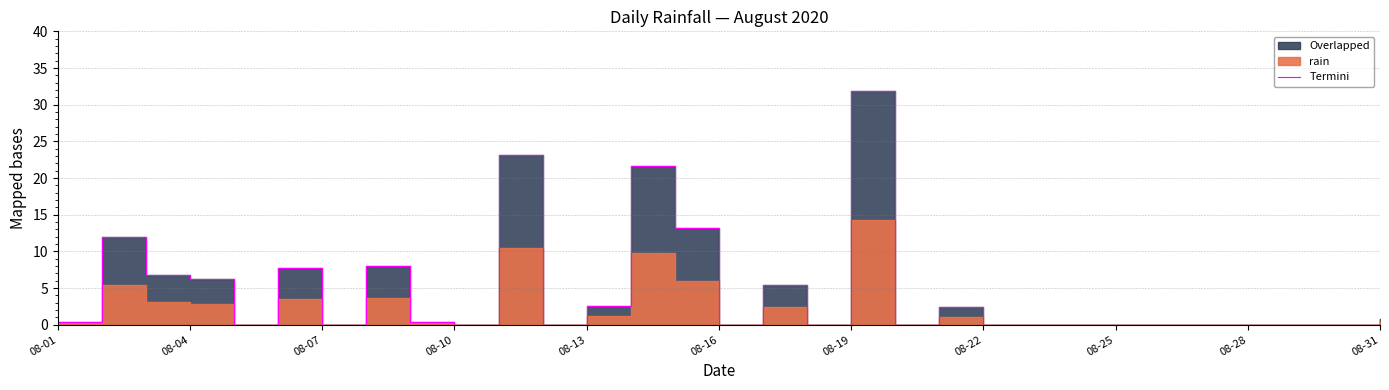

Which has a higher value, 30 or 08-13?

30